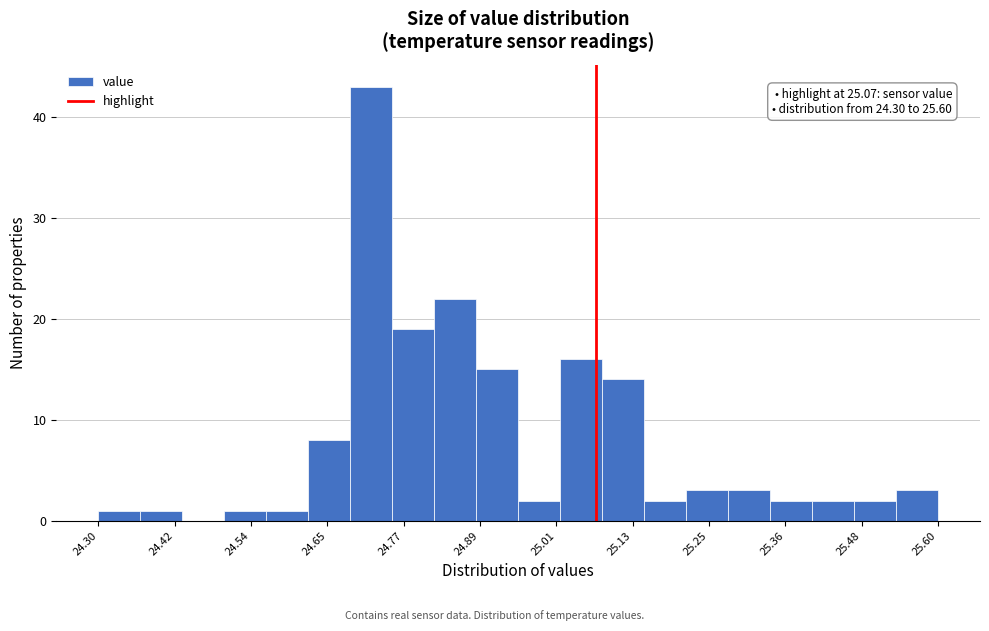

Around what value on the x-axis is the tallest bar? Give the approximate position of its centre, as read against the axis.

24.72